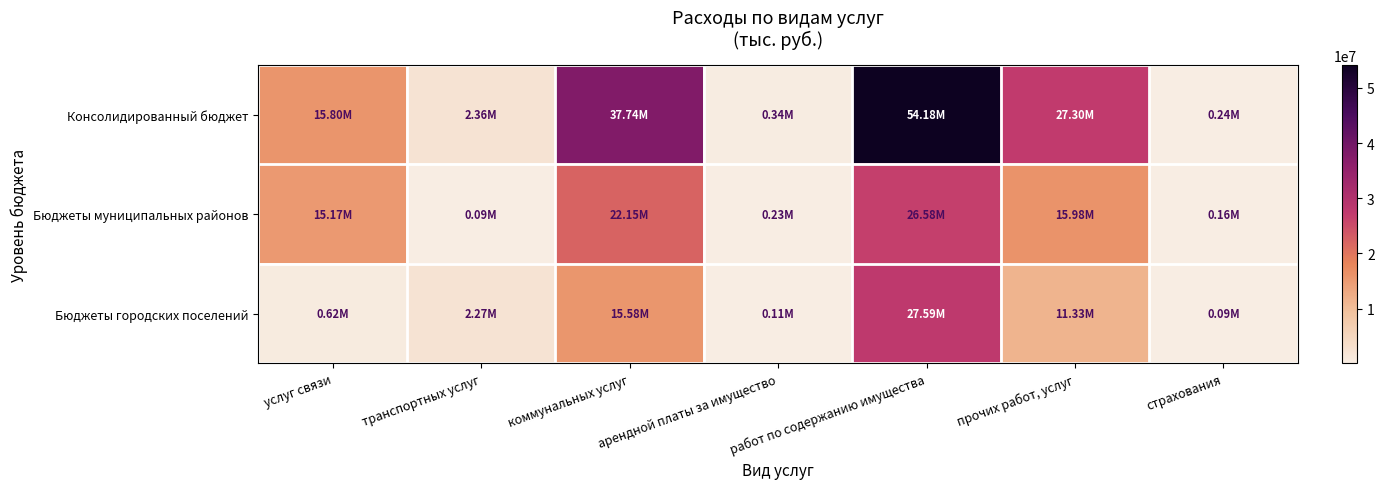

Which series has the largest total across all categories?

Консолидированный бюджет